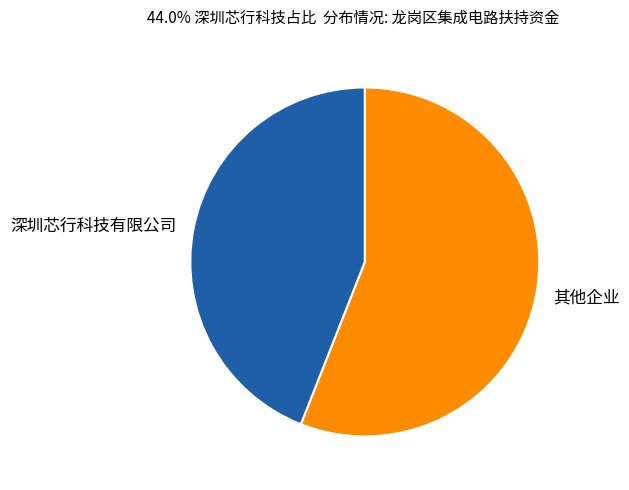

Which slice is the smallest?

深圳芯行科技有限公司